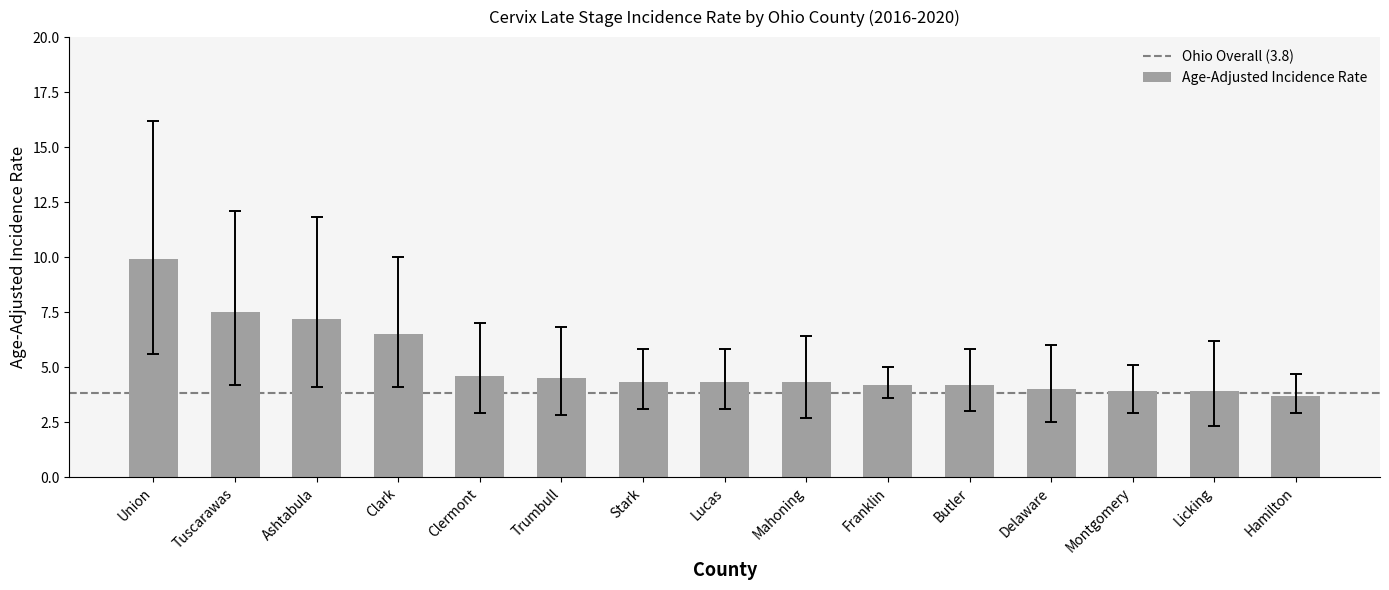

What is the sum of the values at Hamilton and Mahoning?

8.0